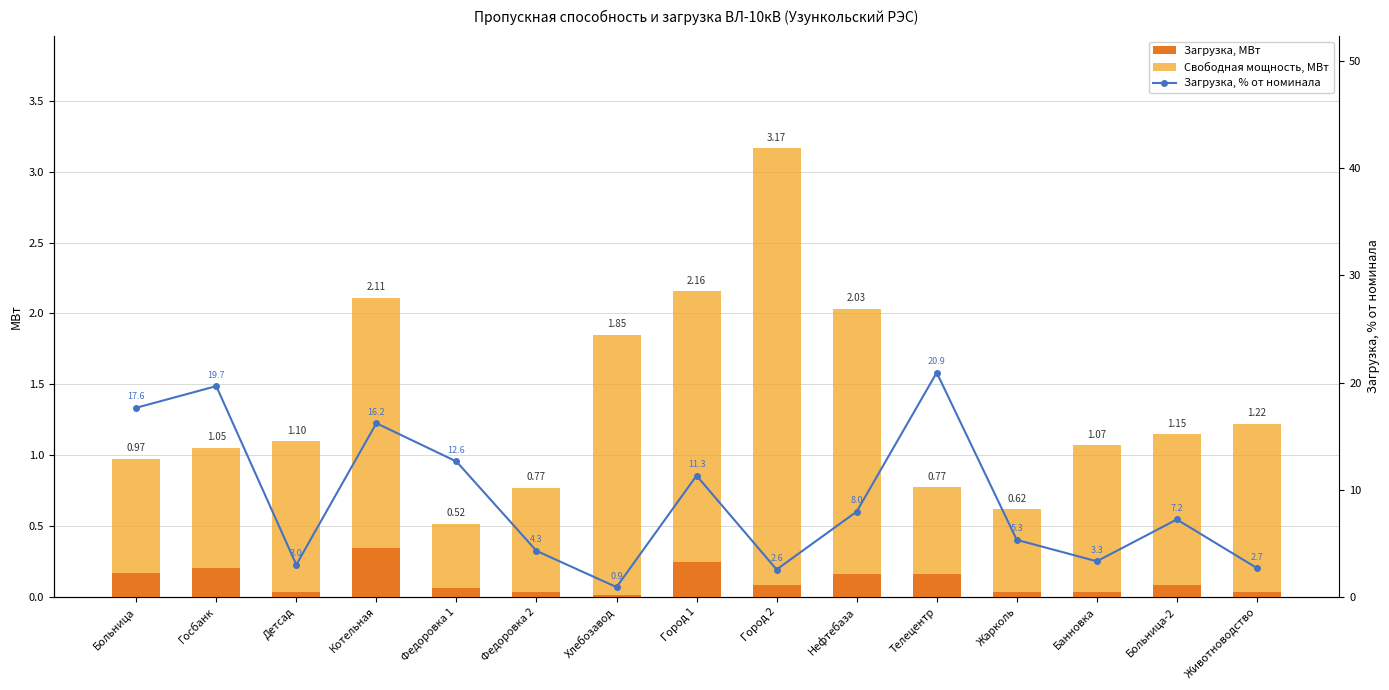

Between Госбанк and Город 2, which series saw the biggest shift?

Загрузка, % от номинала